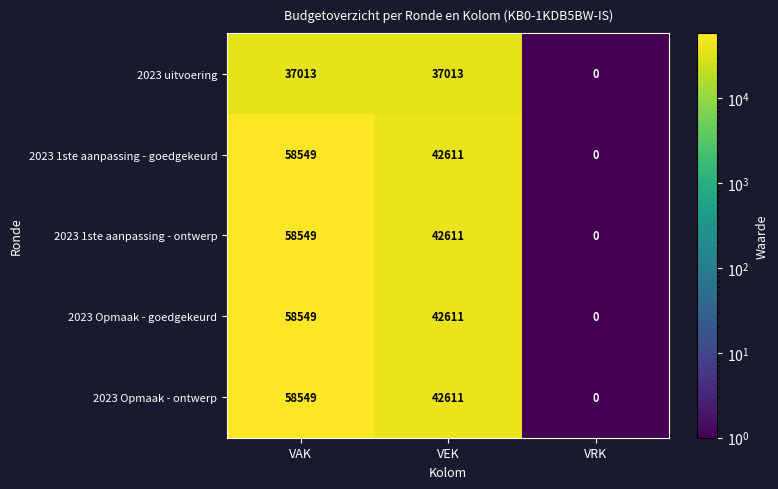

What is the sum of all 2023 Opmaak - ontwerp values?

101160